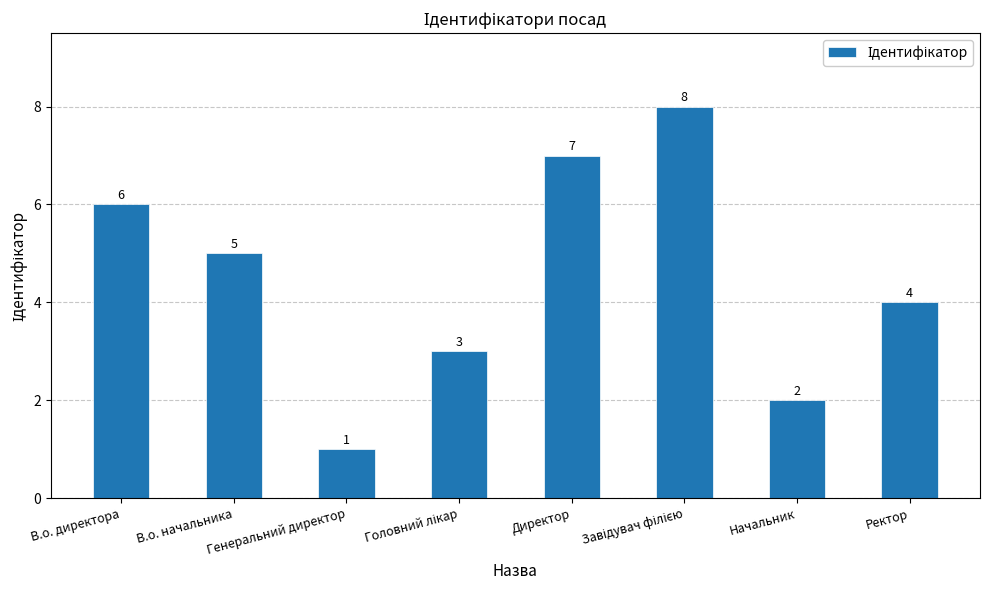

Which category has the lowest value across all series?

Генеральний директор